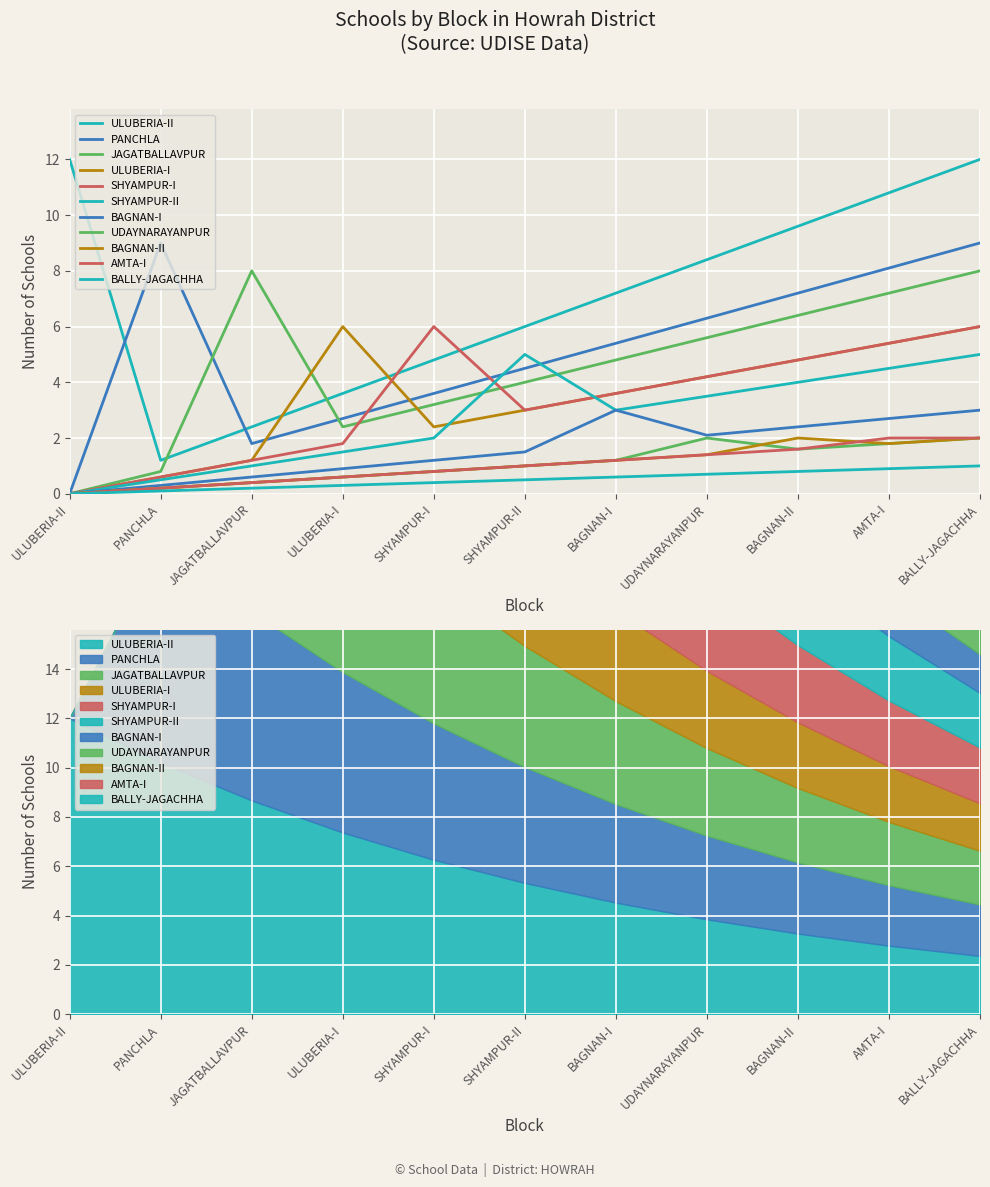

The value of Schools in BAGNAN-I at 1 is 1. True or false?

False